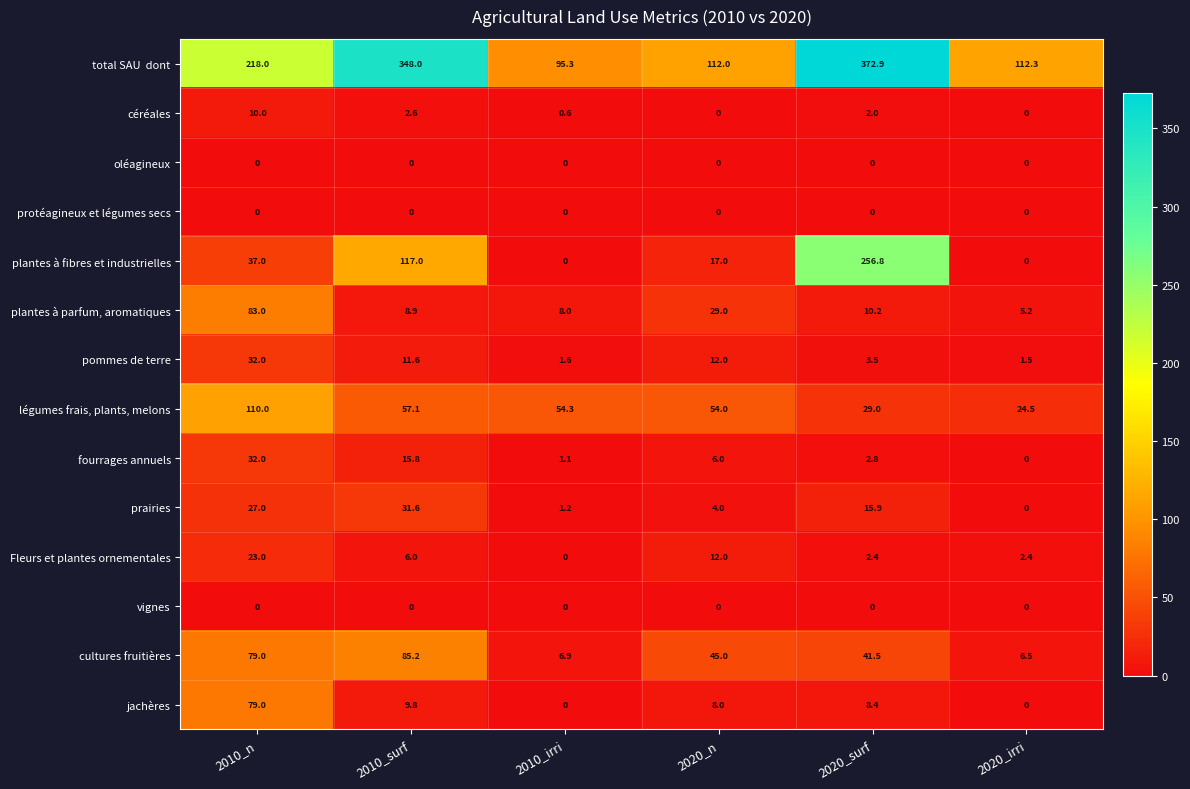

Which category has the highest value across all series?

2020_surf